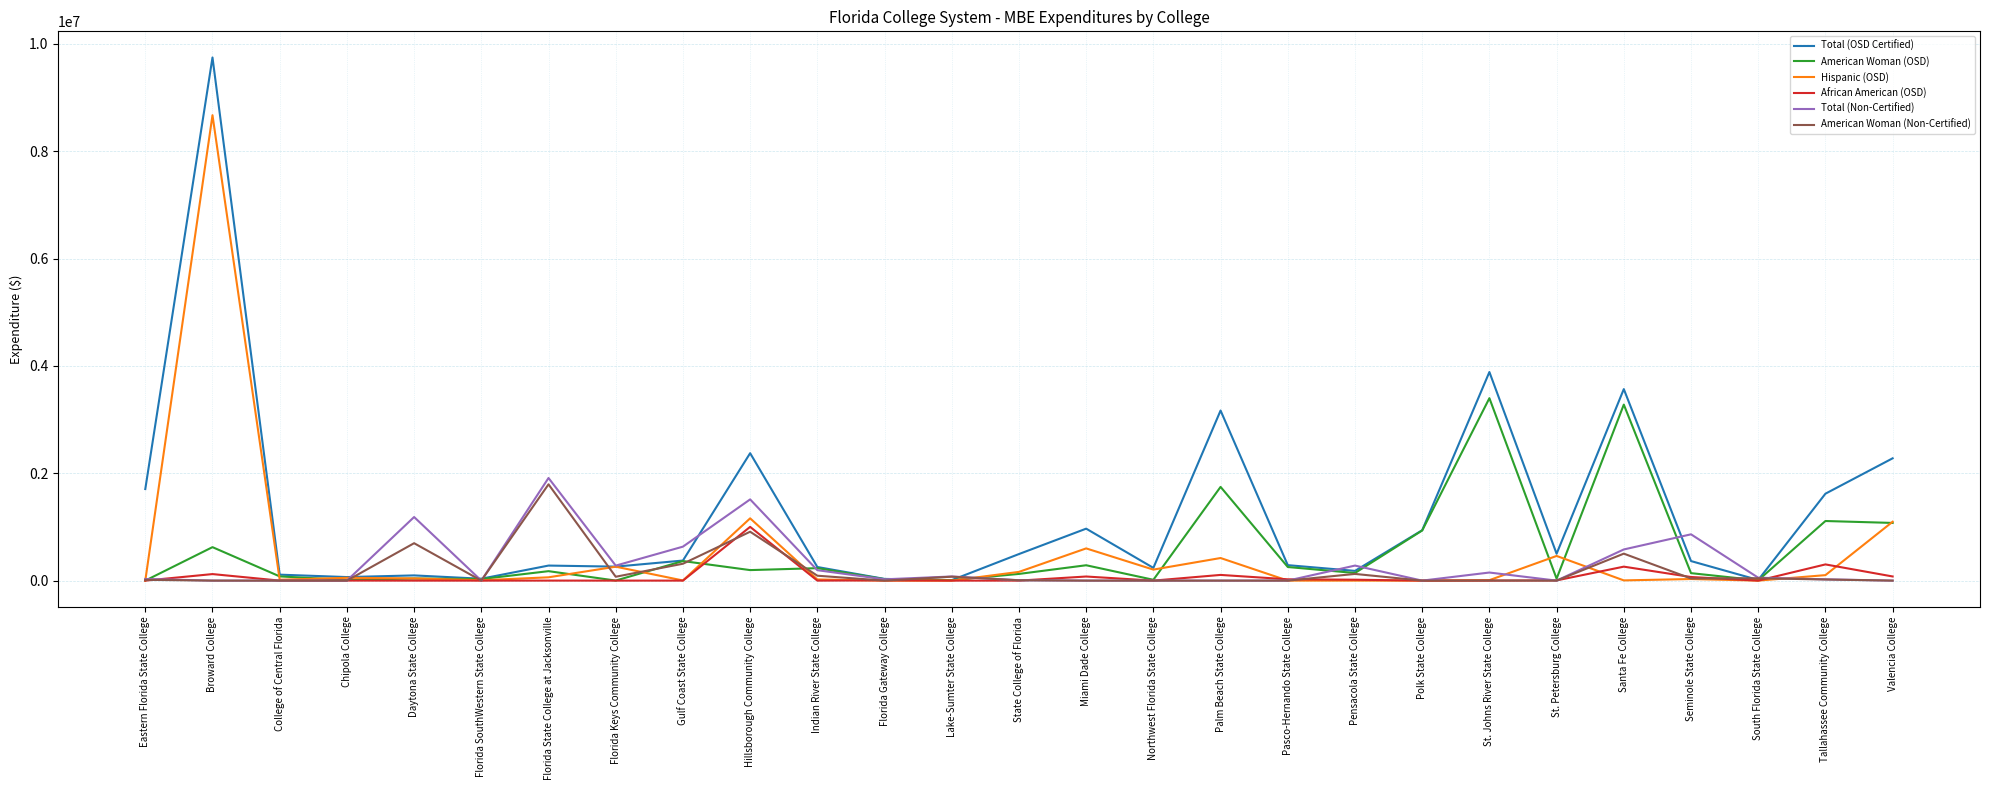

Between Chipola College and Daytona State College, which series saw the biggest shift?

Total (Non-Certified)